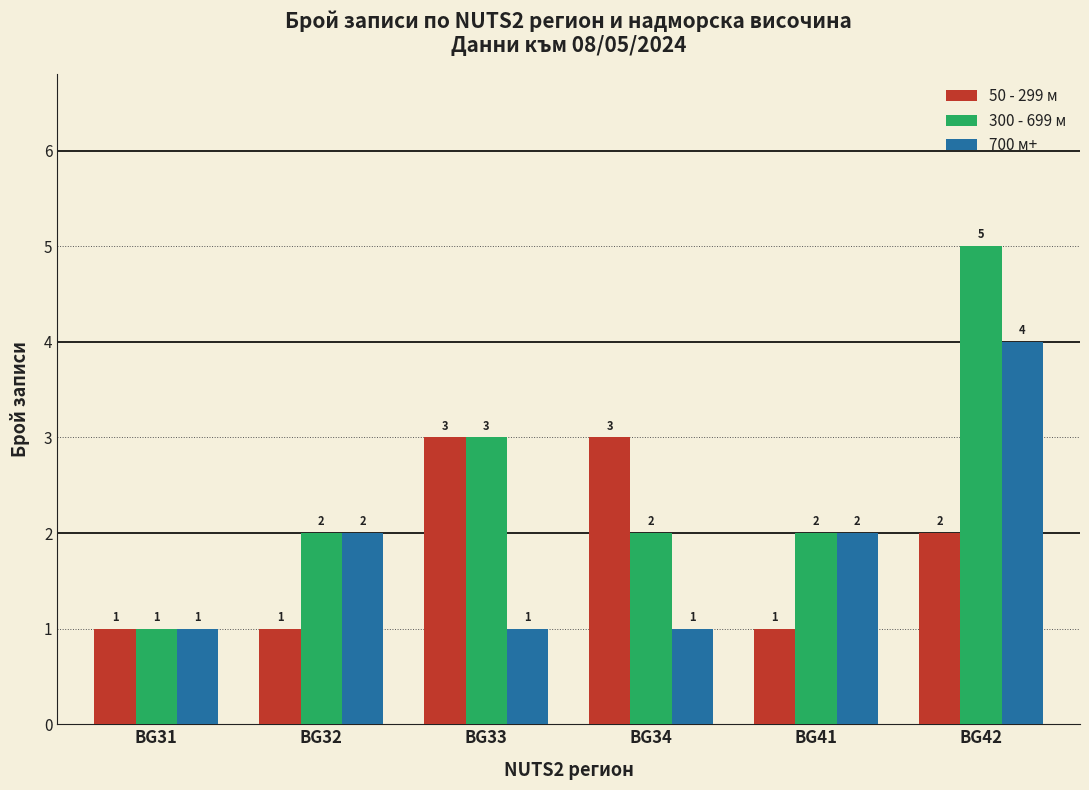

Is it true that 50 - 299 м equals 1 at BG42?

False